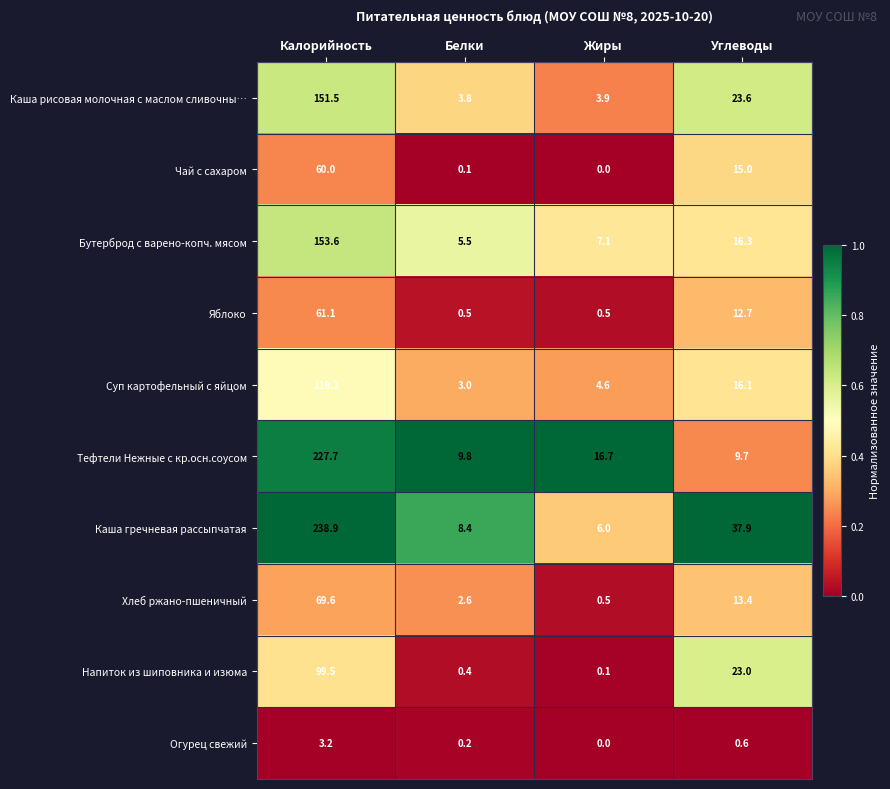

The Суп картофельный с яйцом series shows 119.2 at Калорийность. True or false?

True